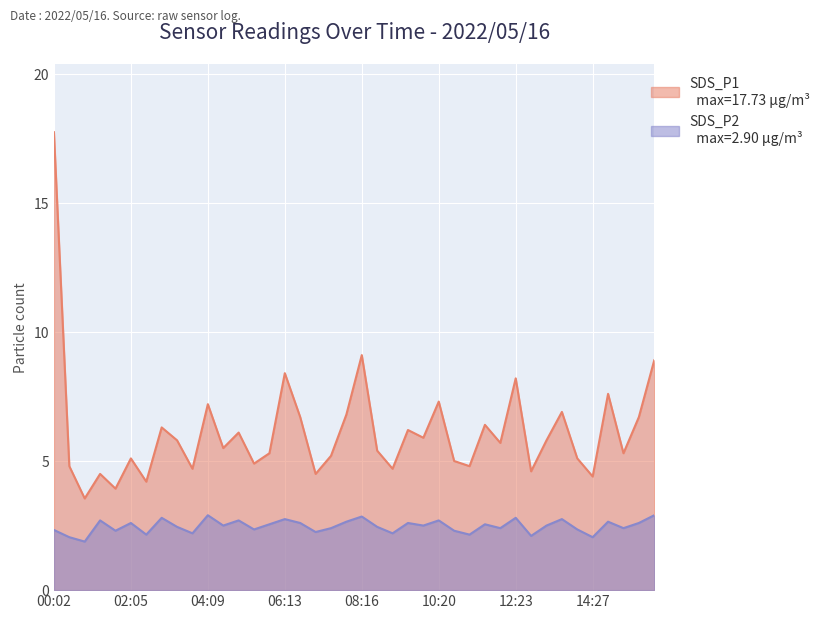

At which category is the sum across all series the highest?

00:02